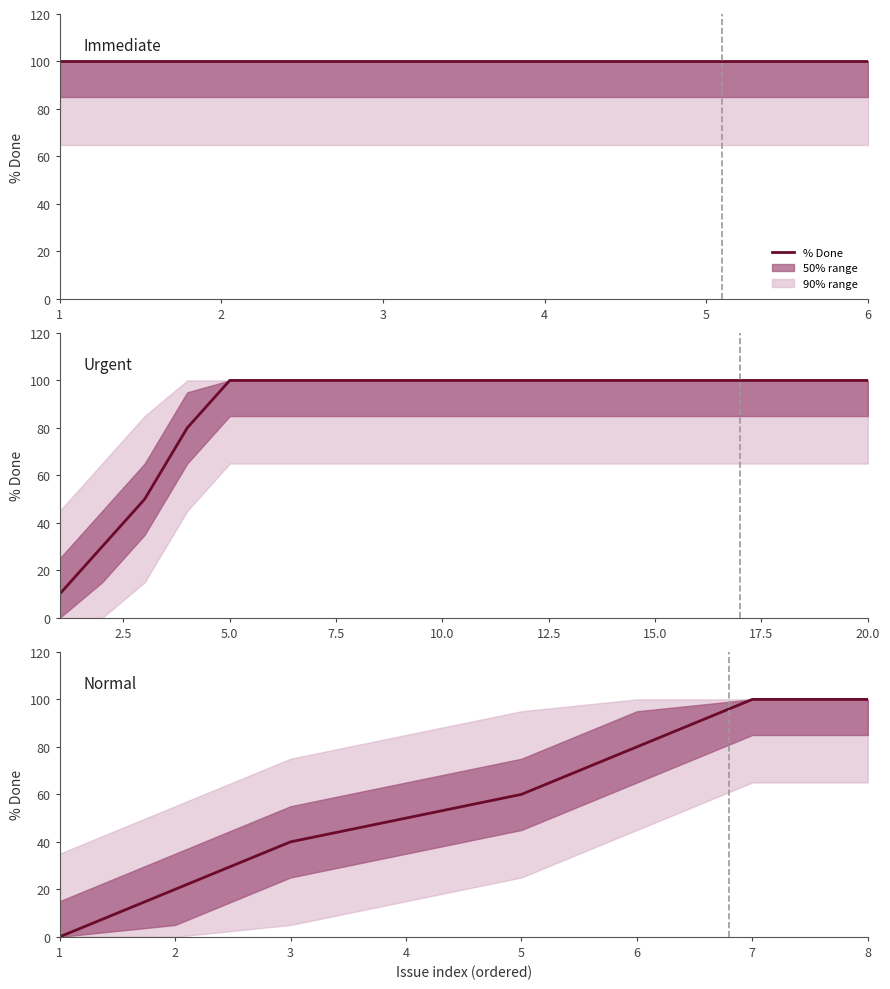

Count the number of categories in the chart.

8